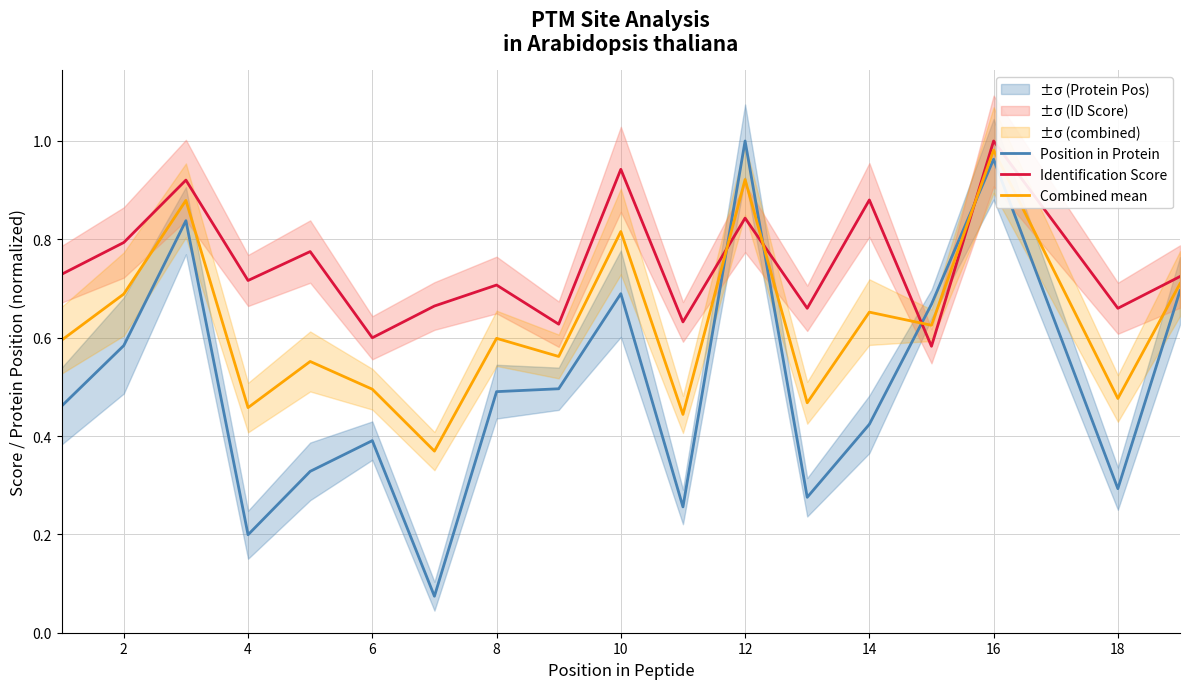

Rank the series by their average value, from lowest to highest.

Position in Protein, Combined mean, Identification Score